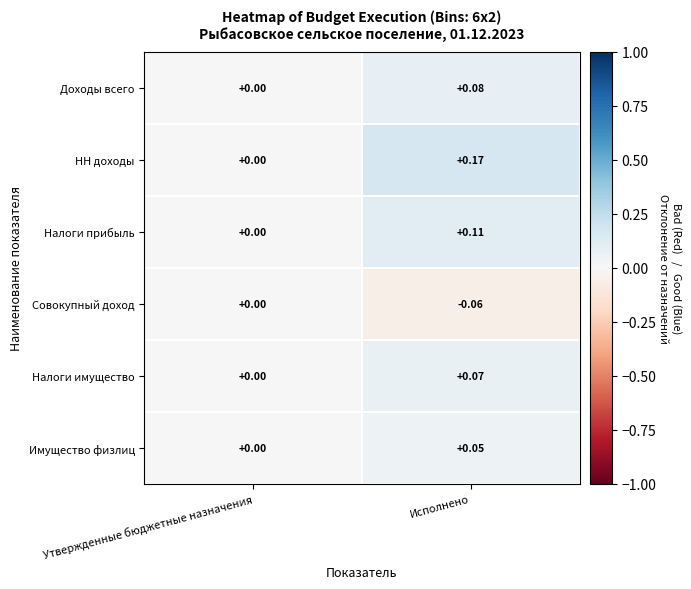

At which label is Имущество физлиц closest to 0?

Утвержденные бюджетные назначения